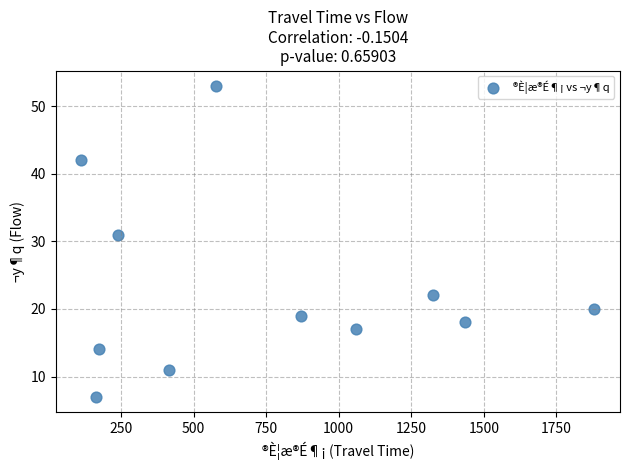

What is the range of Y values (max minus min)?

46